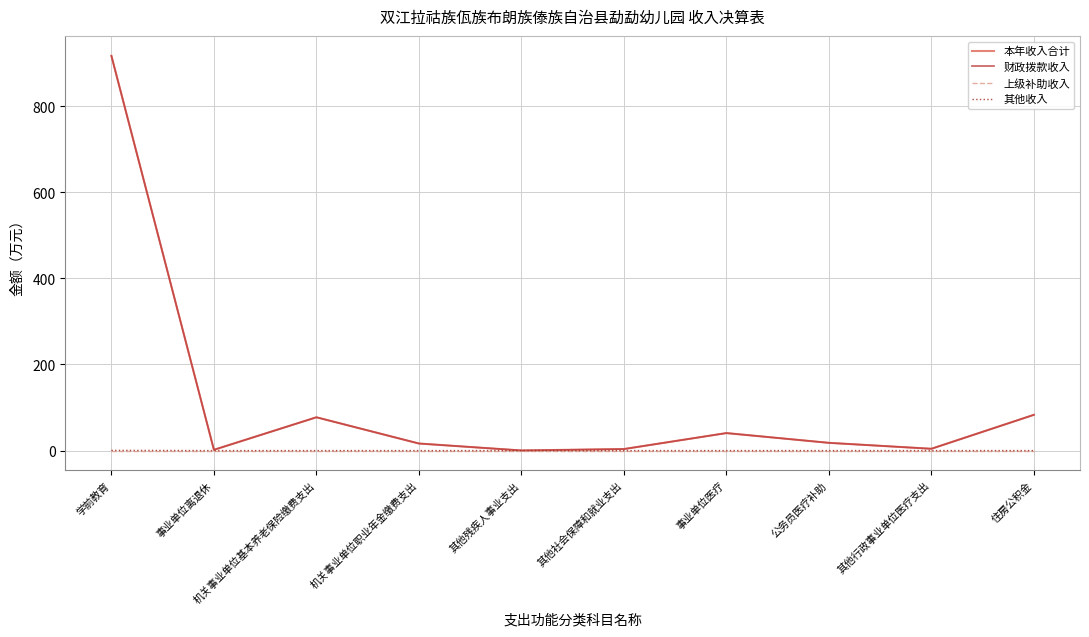

At which category is the sum across all series the highest?

学前教育